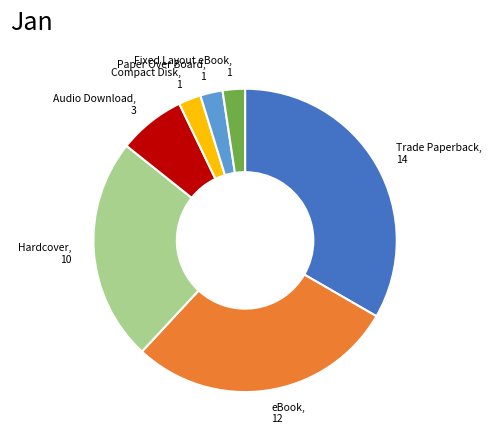

Is there a majority slice in this chart?

No